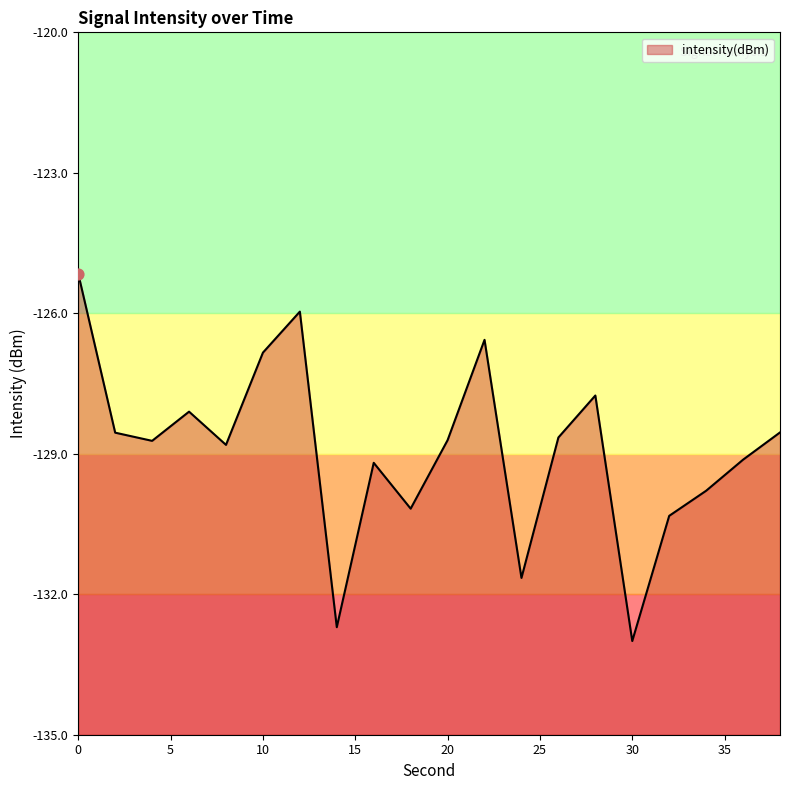

Between 2 and 14, which is larger?

2